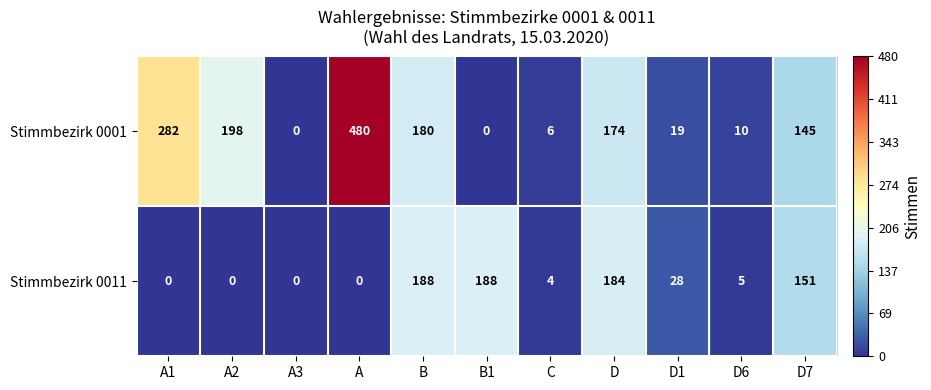

List the series in order of their peak value, lowest first.

Stimmbezirk 0011, Stimmbezirk 0001